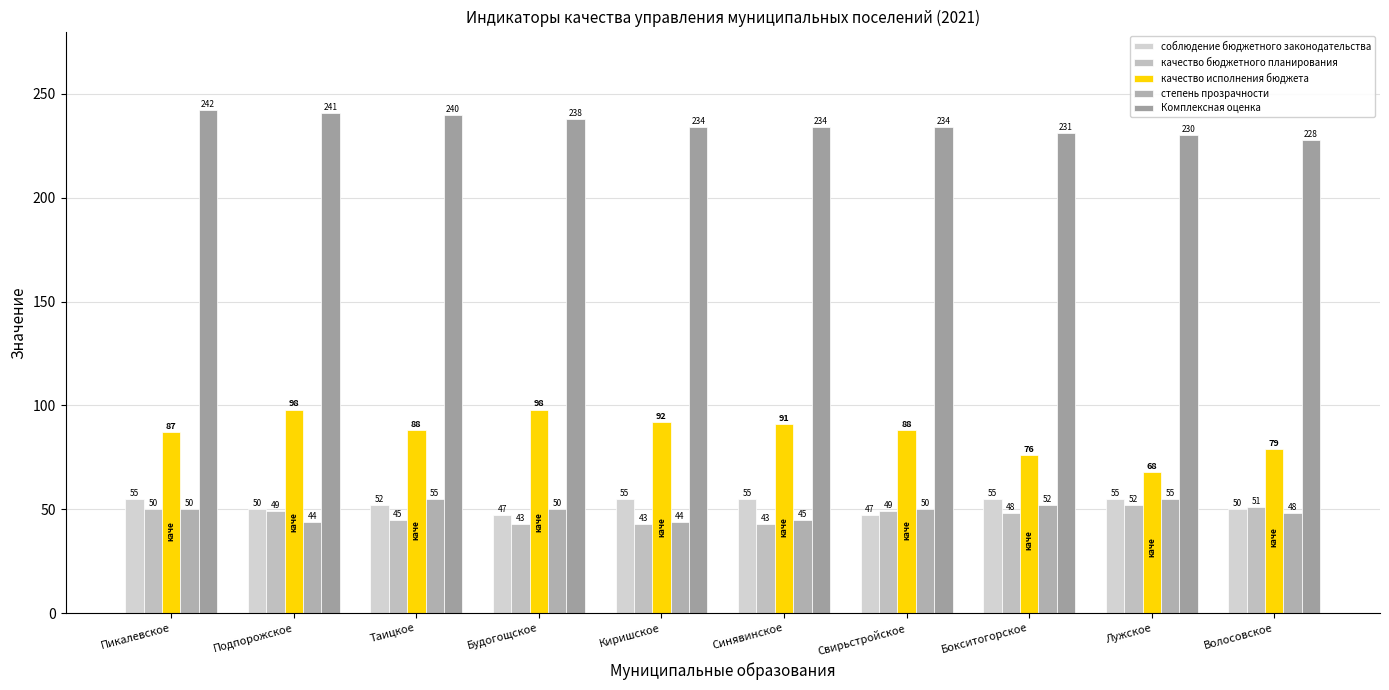

Count the number of categories in the chart.

10